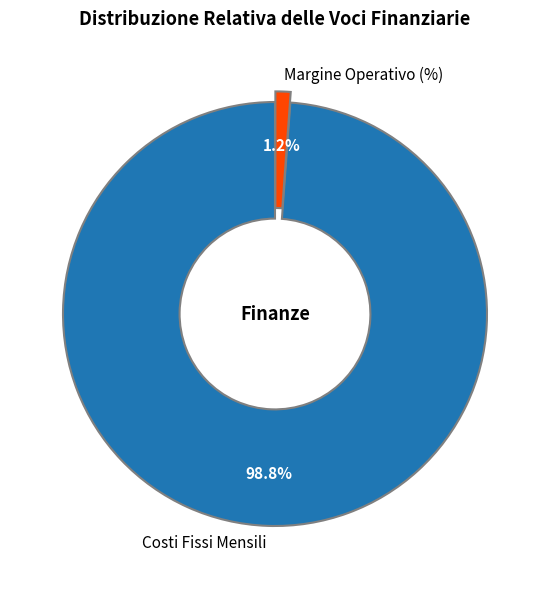

To the nearest percent, what is the combined percentage of Margine Operativo (%) and Costi Fissi Mensili?

100%